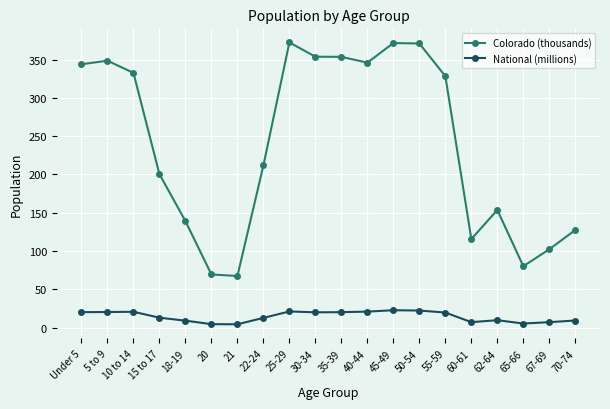

Which series has the largest total across all categories?

Colorado (thousands)